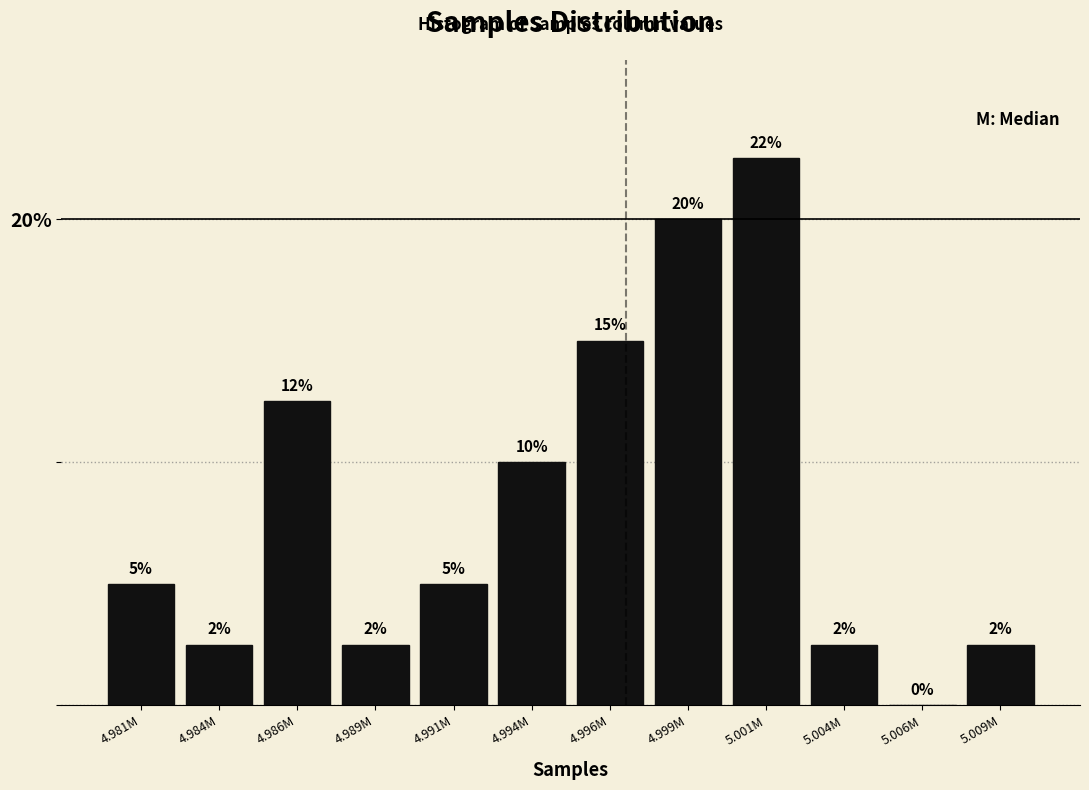

What is the ratio of the value at 4.999M to the value at 5.001M?

0.9